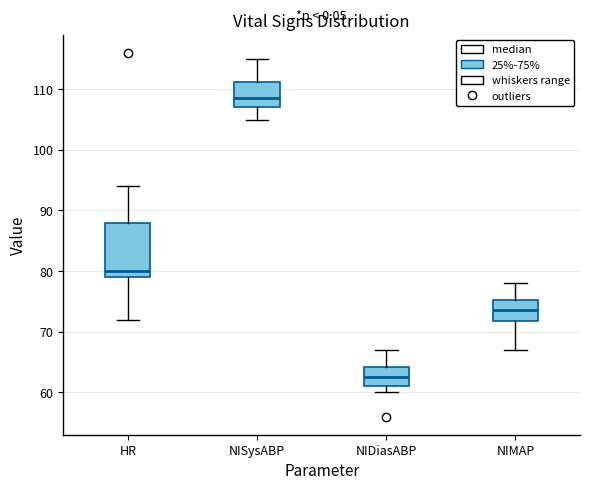

Which box is the tallest, from its lower edge to its upper edge?

HR